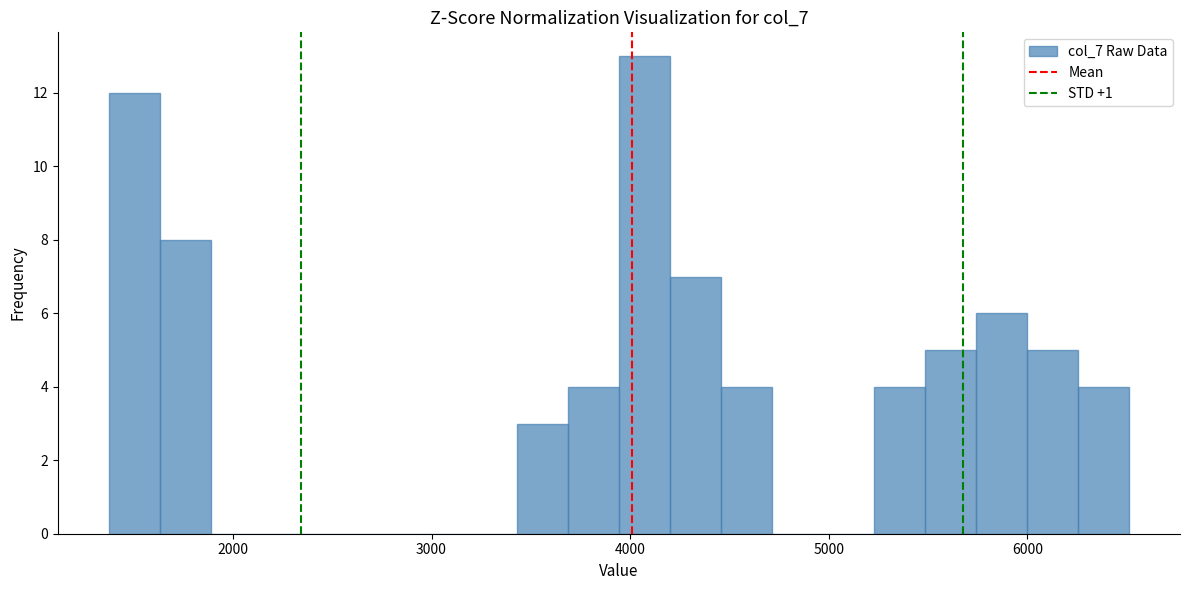

Read against the x-axis, roughly where is the centre of the tallest bar?

4100